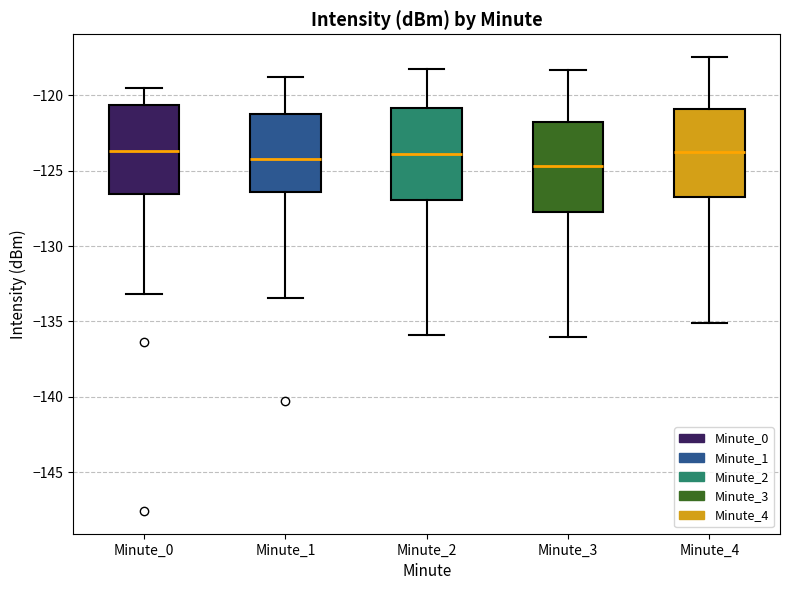

Reading left to right, read every box against the y-axis: the position of its median line, the range the box covers, and the ends of its whiskers. The values are not printed on the chart, so give them approximately, as read against the axis.

Minute_0: median -123.5, box -126.5 to -120.5, whiskers -133.0 to -119.5
Minute_1: median -124.0, box -126.5 to -121.0, whiskers -133.5 to -119.0
Minute_2: median -124.0, box -127.0 to -121.0, whiskers -136.0 to -118.0
Minute_3: median -124.5, box -127.5 to -122.0, whiskers -136.0 to -118.5
Minute_4: median -124.0, box -127.0 to -121.0, whiskers -135.0 to -117.5